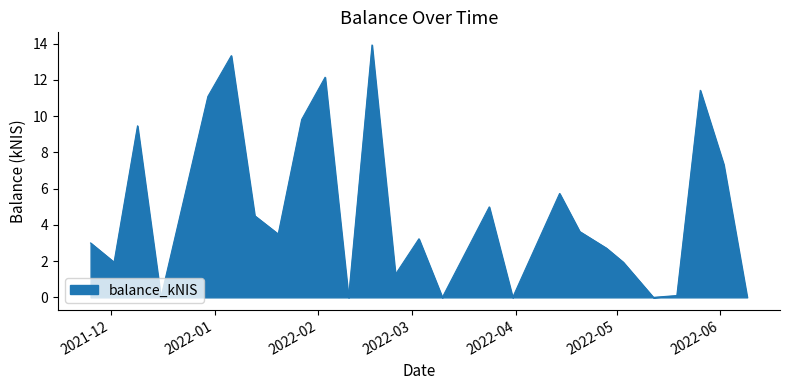

What is the average value?

4.8